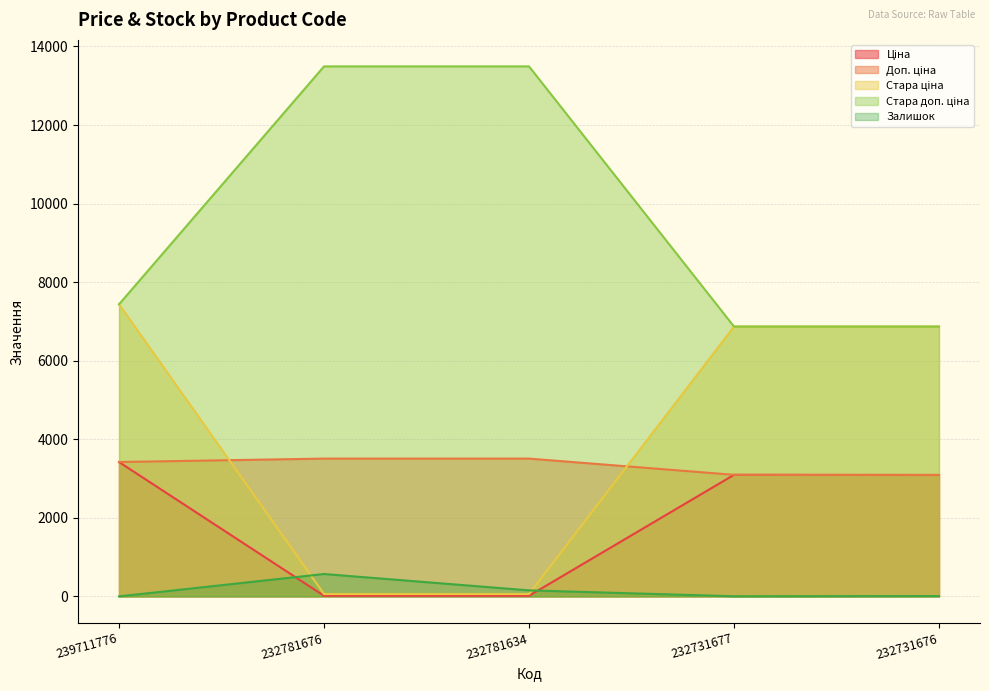

How many lines are shown in the chart?

5